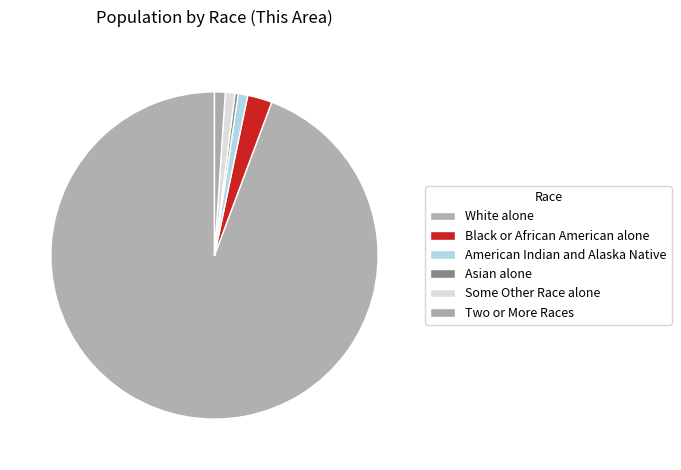

Rank the categories by value from highest to lowest.

White alone, Black or African American alone, Two or More Races, American Indian and Alaska Native, Some Other Race alone, Asian alone